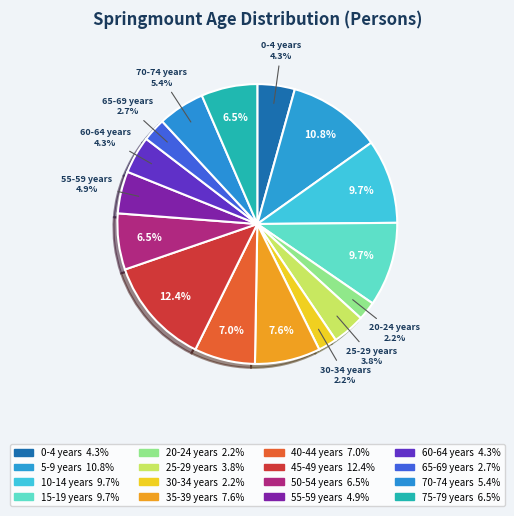

How many slices are in this pie chart?

16